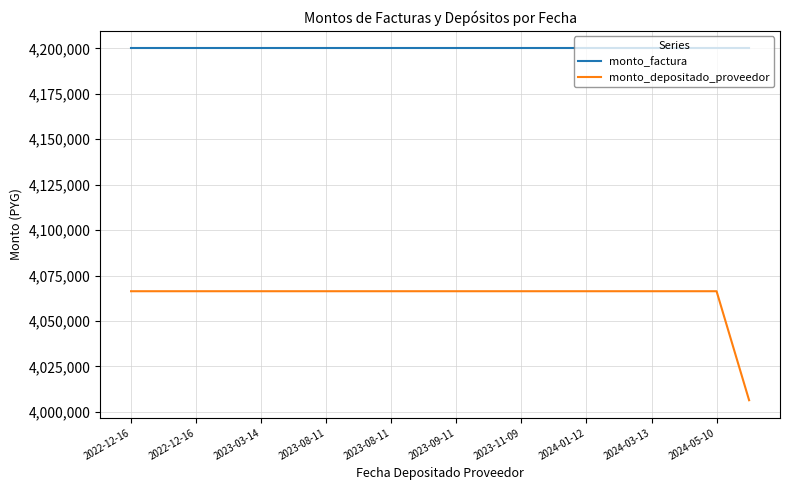

What are all the series names shown in the legend?

monto_factura, monto_depositado_proveedor